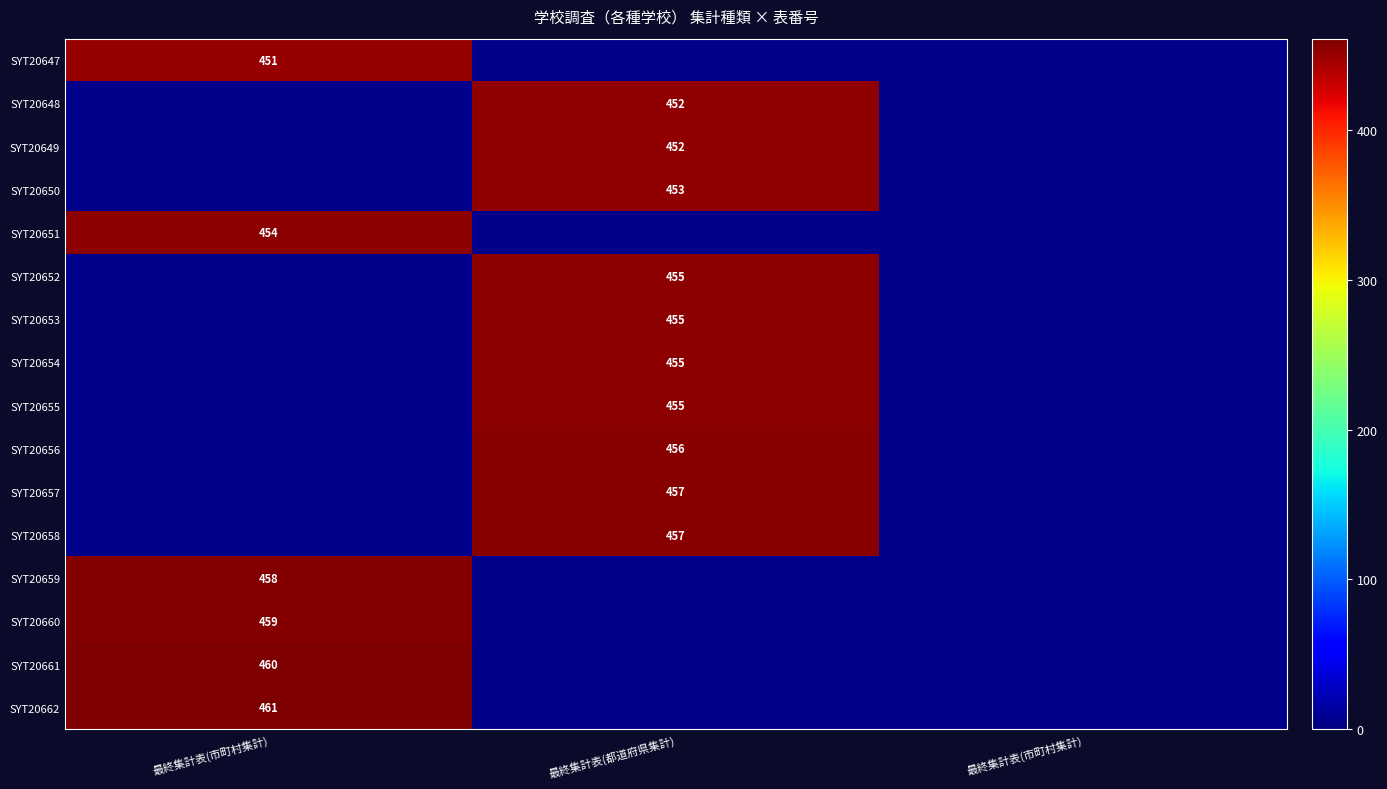

The value of SYT20655 at 最終集計表(都道府県集計) is 114.0. True or false?

False